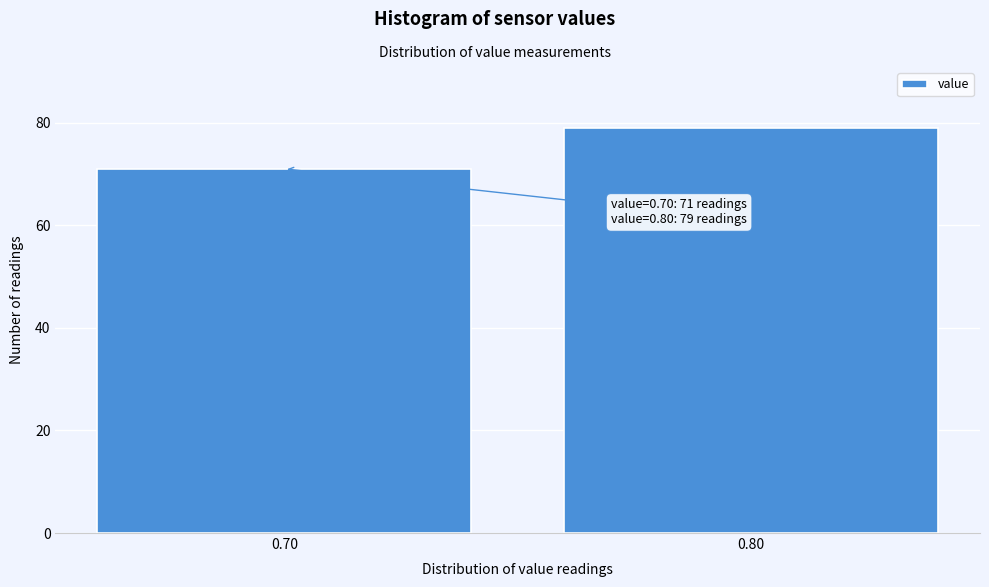

Reading right to left, list all the values displayed in this chart.

79	71